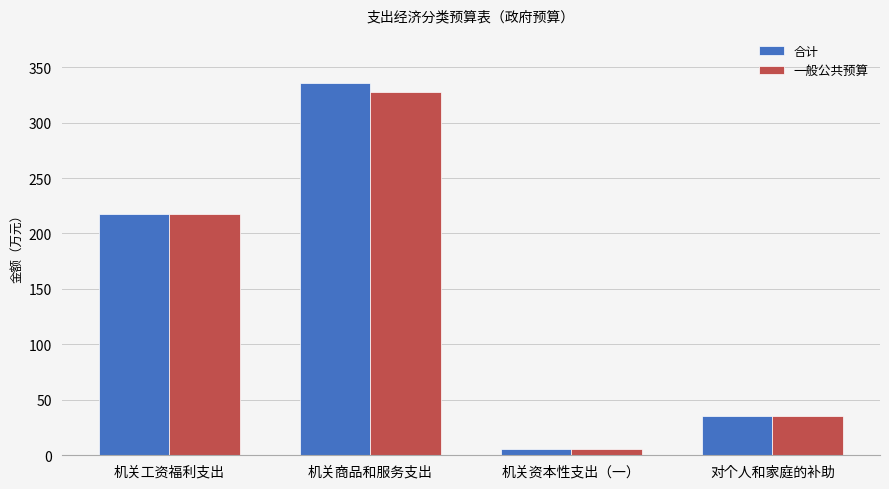

What position from the left is 对个人和家庭的补助?

4